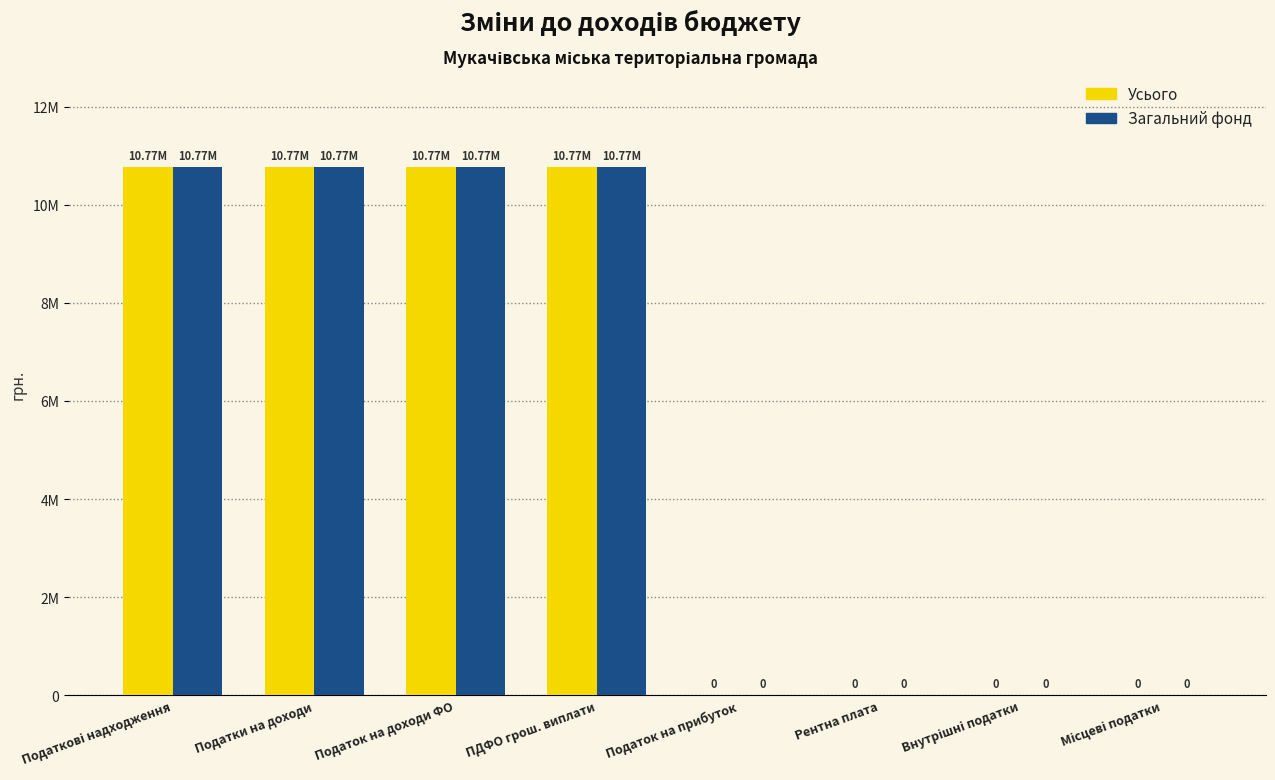

What is the difference between the maximum and minimum values in the Усього series?

10766000